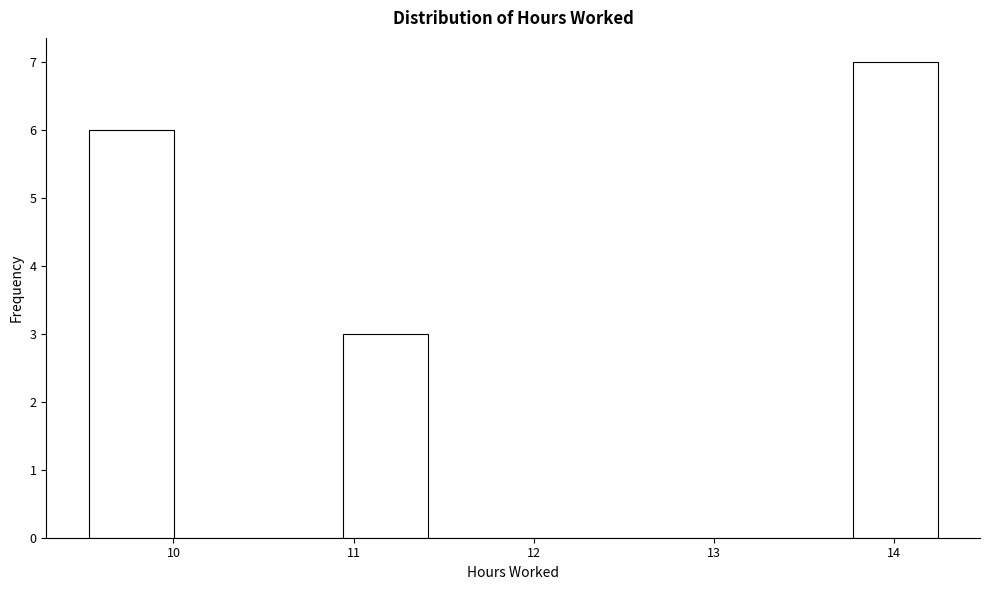

Reading left to right, transcribe this chart: for each bar, give the range it covers on the x-axis and its height. Neither the bar edges nor the heights are printed on the chart, so give them approximately, as read against the axes.

9.5 to 10.0: 6
10.0 to 10.5: 0
10.5 to 10.9: 0
10.9 to 11.4: 3
11.4 to 11.9: 0
11.9 to 12.4: 0
12.4 to 12.8: 0
12.8 to 13.3: 0
13.3 to 13.8: 0
13.8 to 14.2: 7